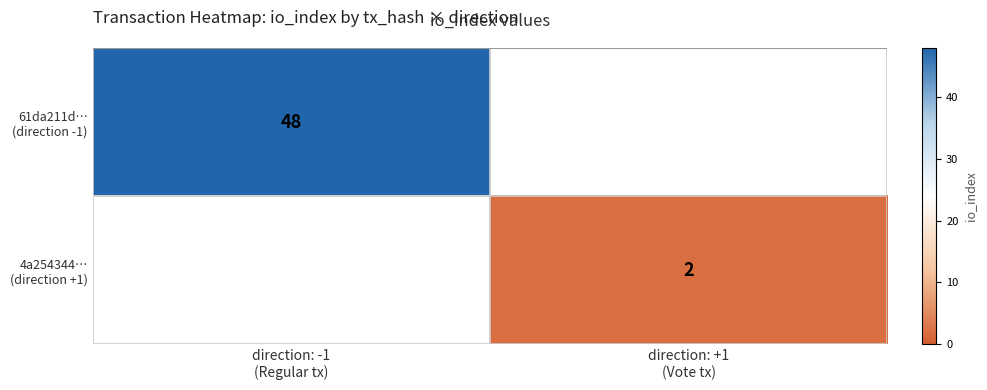

True or false: 61da211d… (direction -1) has a value of 0 at direction: +1 (Vote tx).

True